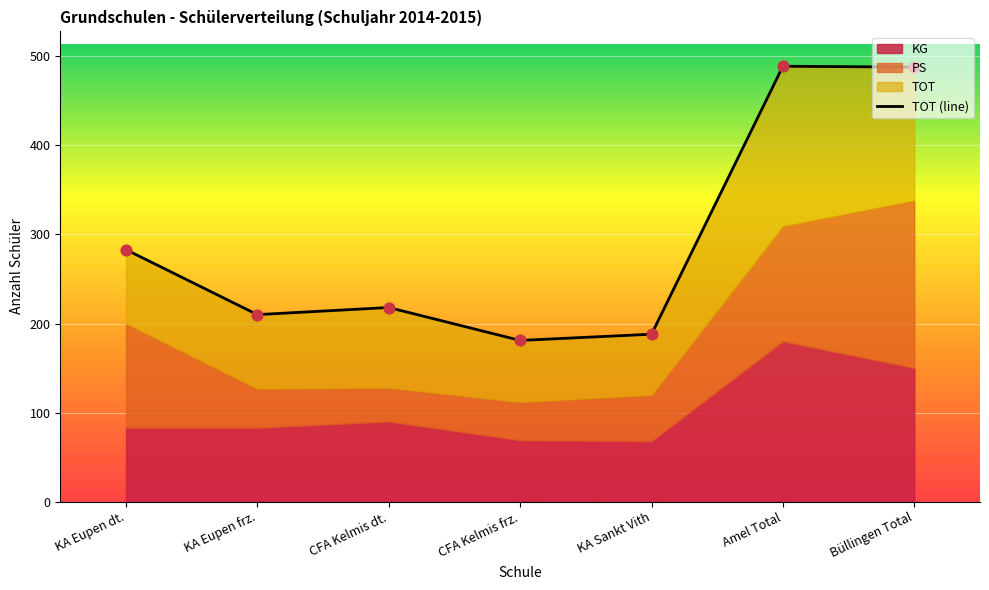

Approximately how many times larger is the value at KA Eupen dt. compared to CFA Kelmis dt.?

1.3